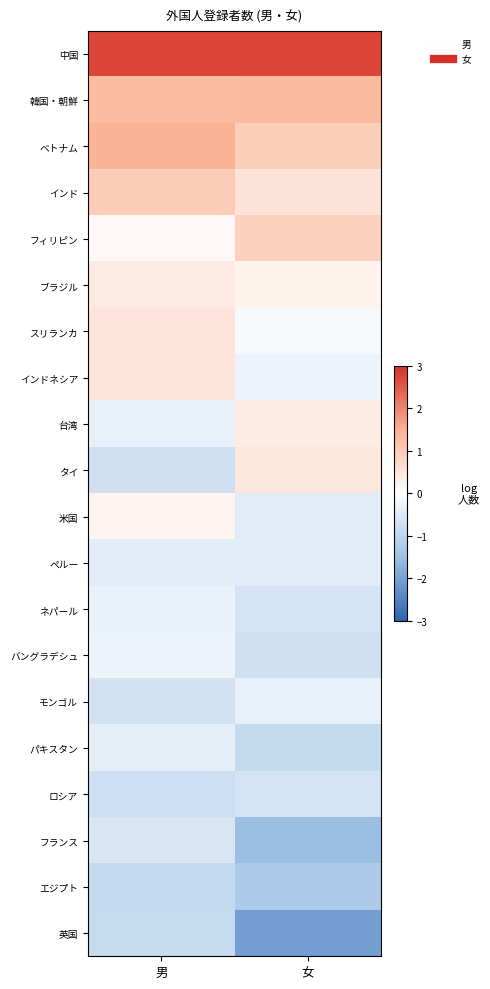

What is the total value across all series at 女?

-1.9